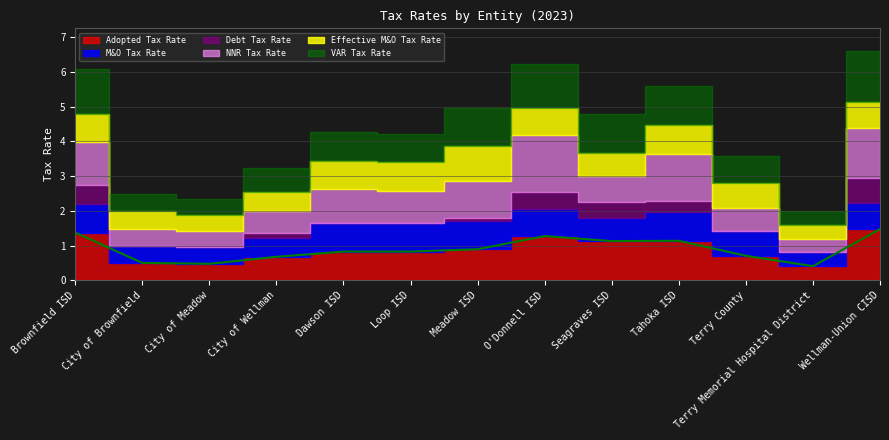

In VAR Tax Rate, how many points are lower than both neighbors (excluding endpoints)?

3